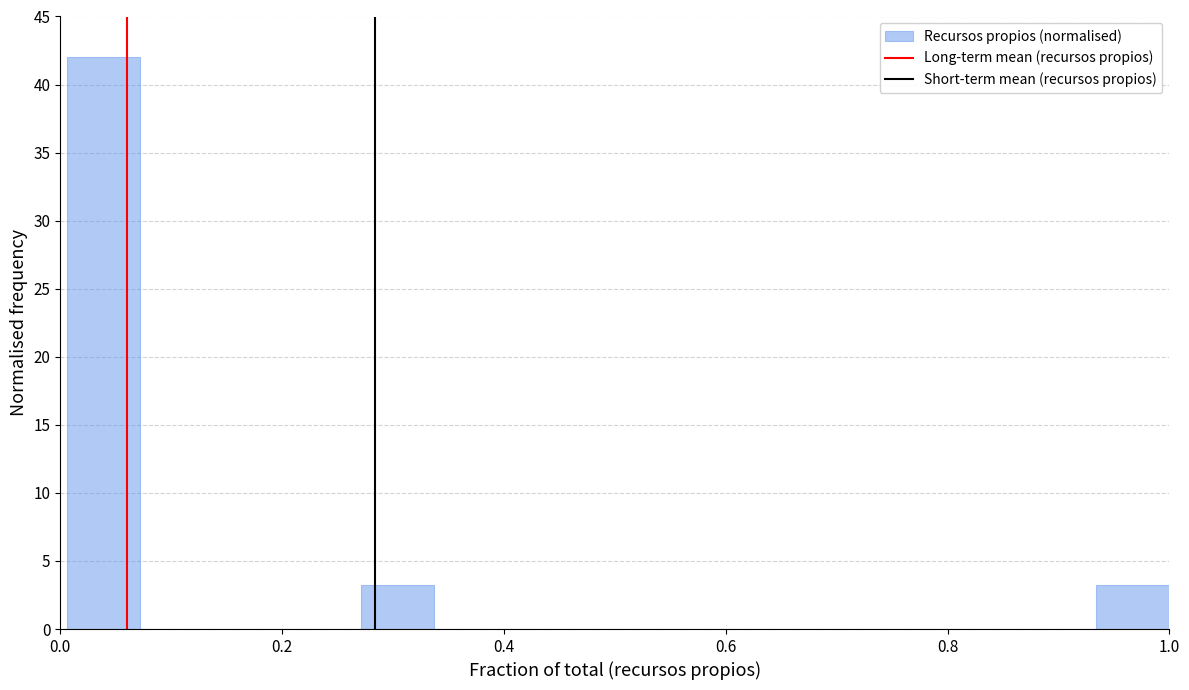

Read against the x-axis, roughly where is the centre of the tallest bar?

0.04